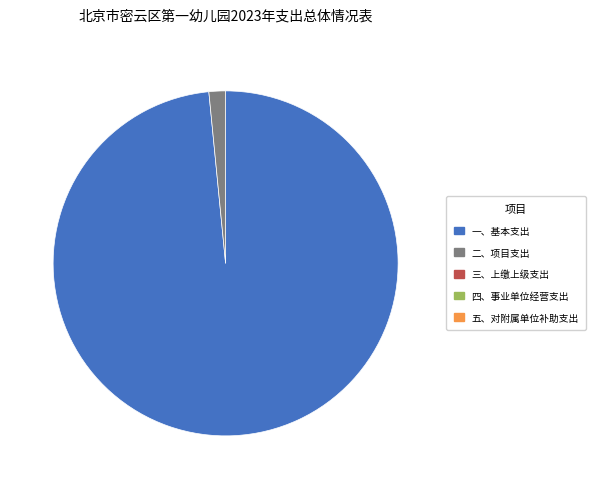

Does any single category account for the majority?

Yes